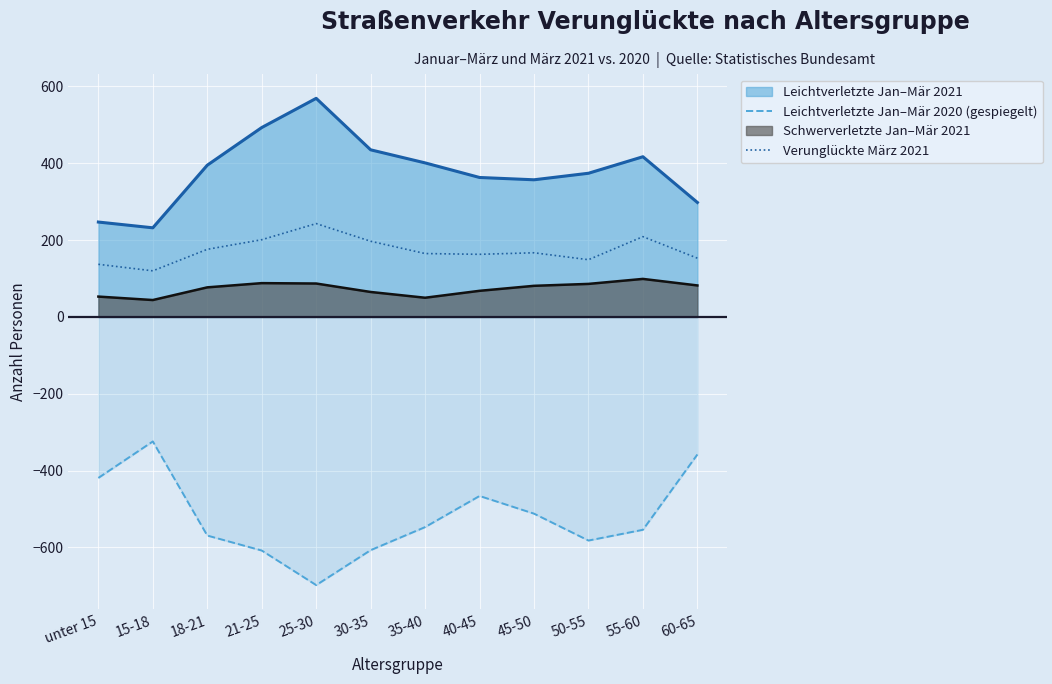

What is the lowest value of the Leichtverletzte Jan–Mär 2020 (gespiegelt) series?

-698